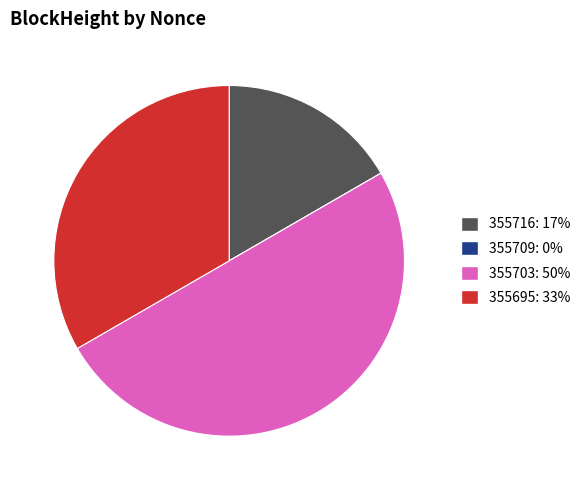

Is it true that 355695 is 33% of the pie?

True